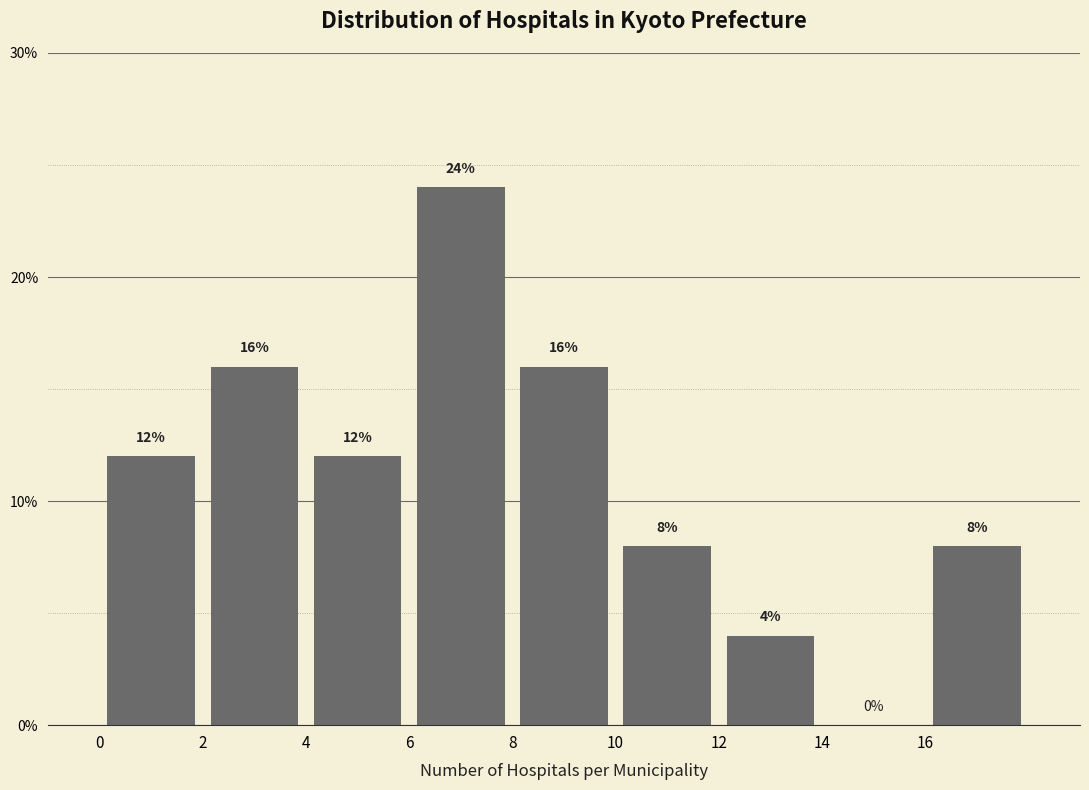

Over which range of the x-axis is the bar tallest?

6 to 8